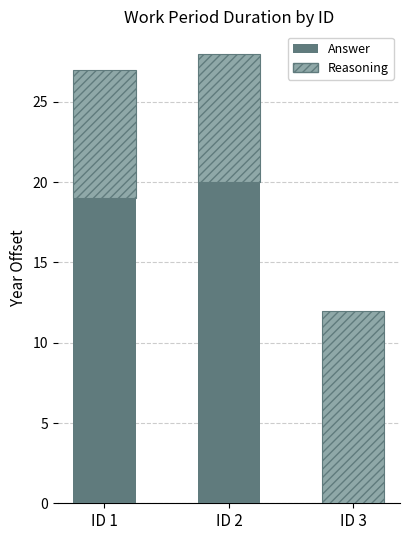

Is it true that Answer equals 26 at ID 1?

False